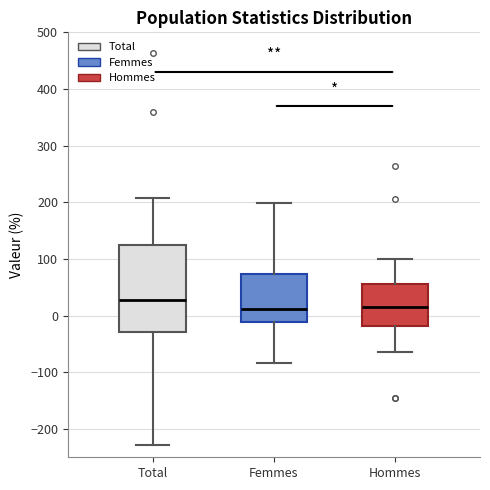

Reading left to right, read every box against the y-axis: the position of its median line, the range the box covers, and the ends of its whiskers. The values are not printed on the chart, so give them approximately, as read against the axis.

Total: median 30, box -30 to 130, whiskers -230 to 210
Femmes: median 10, box -10 to 70, whiskers -80 to 200
Hommes: median 10, box -20 to 60, whiskers -60 to 100